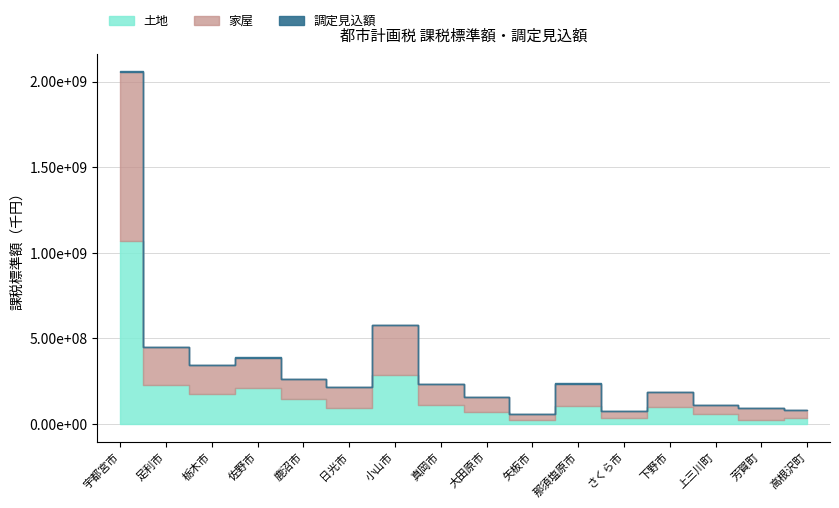

Which series has the largest total across all categories?

土地